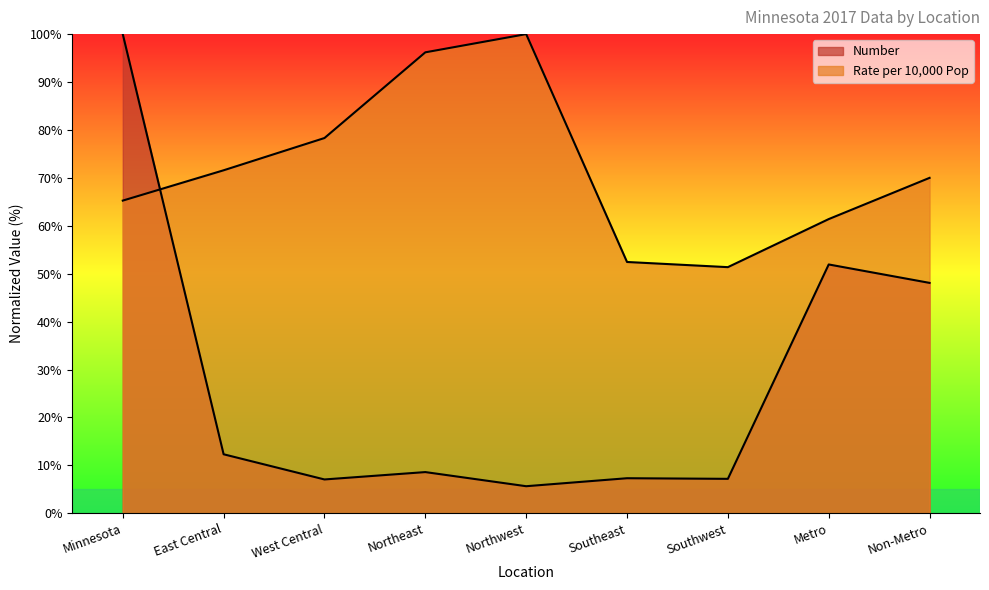

At which label is Rate per 10,000 Pop closest to 75?

West Central